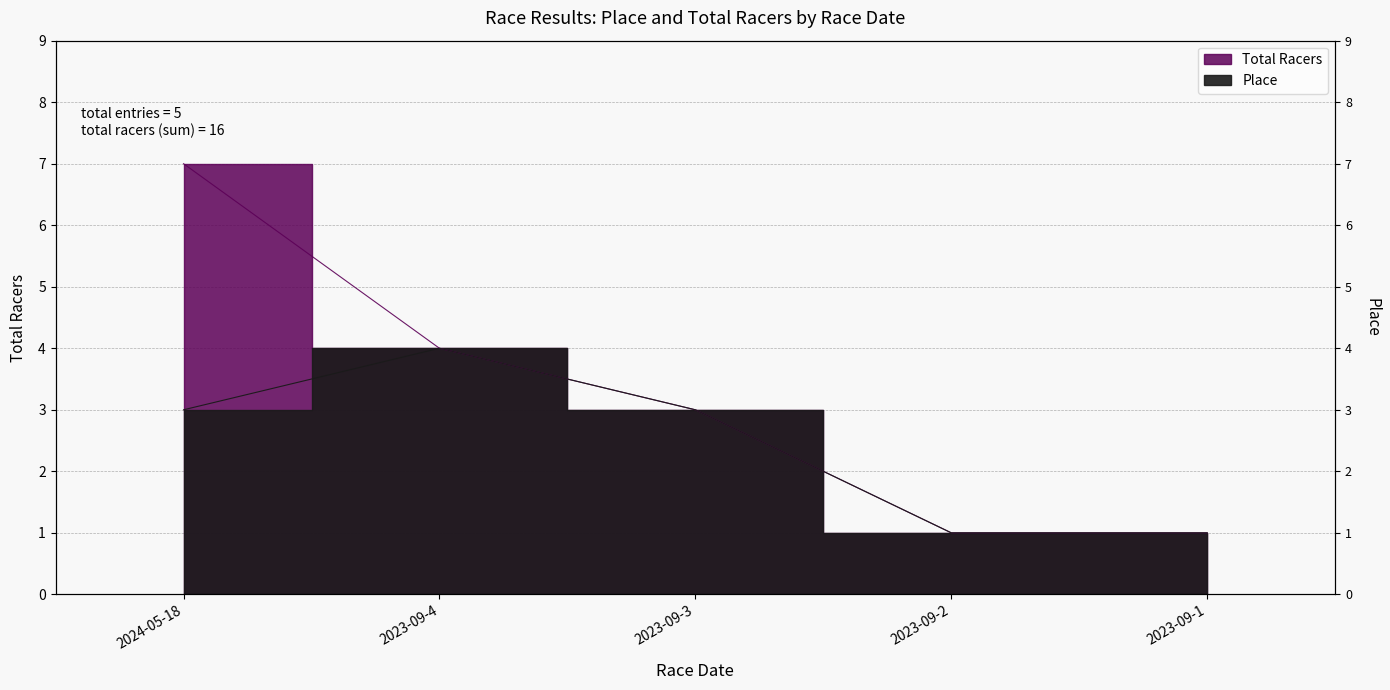

How many distinct data groups are displayed?

2